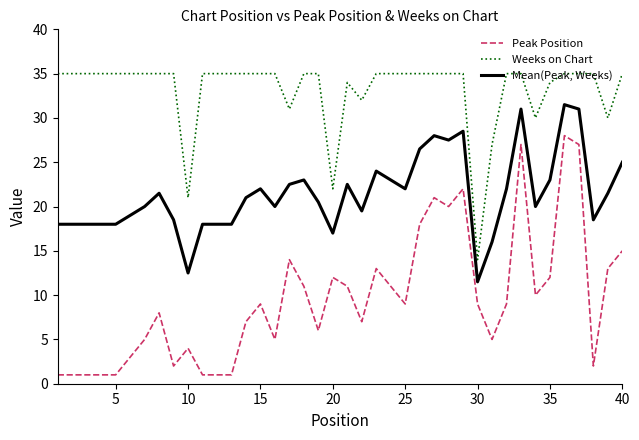

Which series has the largest total across all categories?

Weeks on Chart